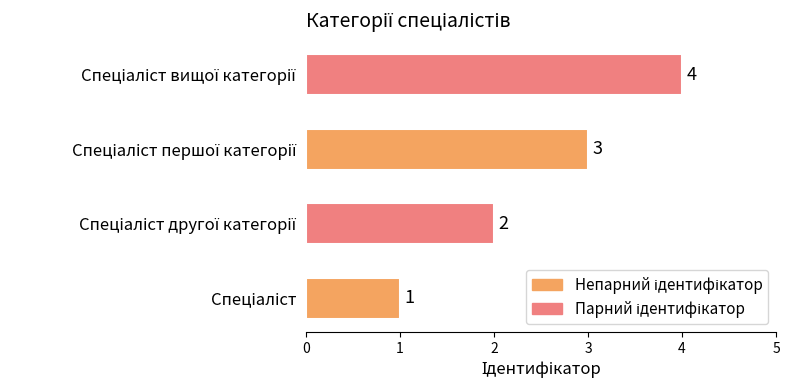

What is the difference between the maximum and minimum values?

3